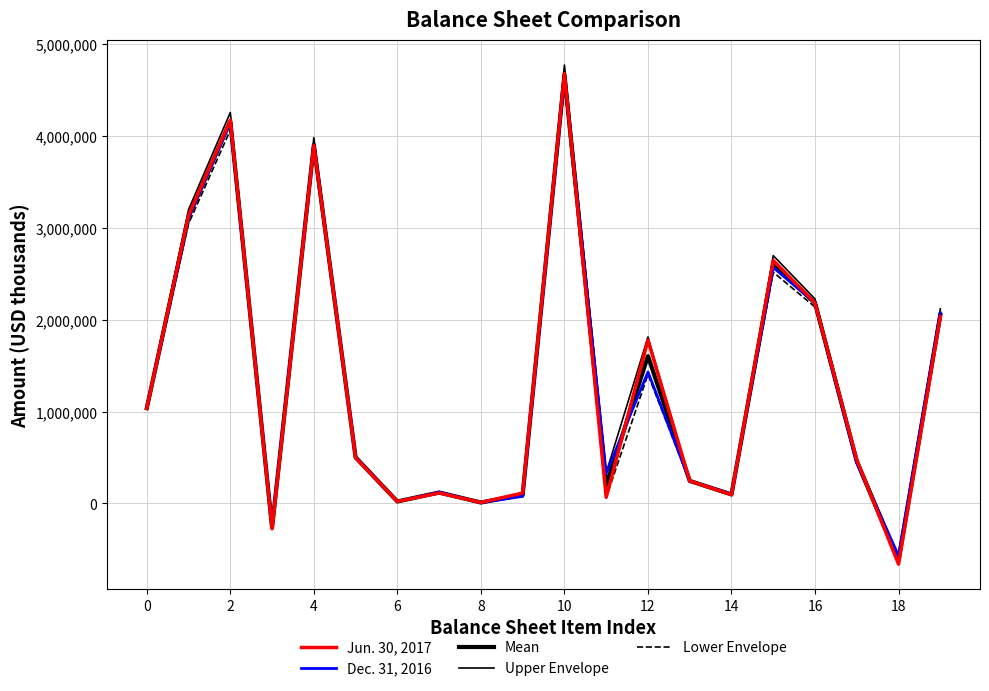

How many intersections are there between Jun. 30, 2017 and Dec. 31, 2016?

8